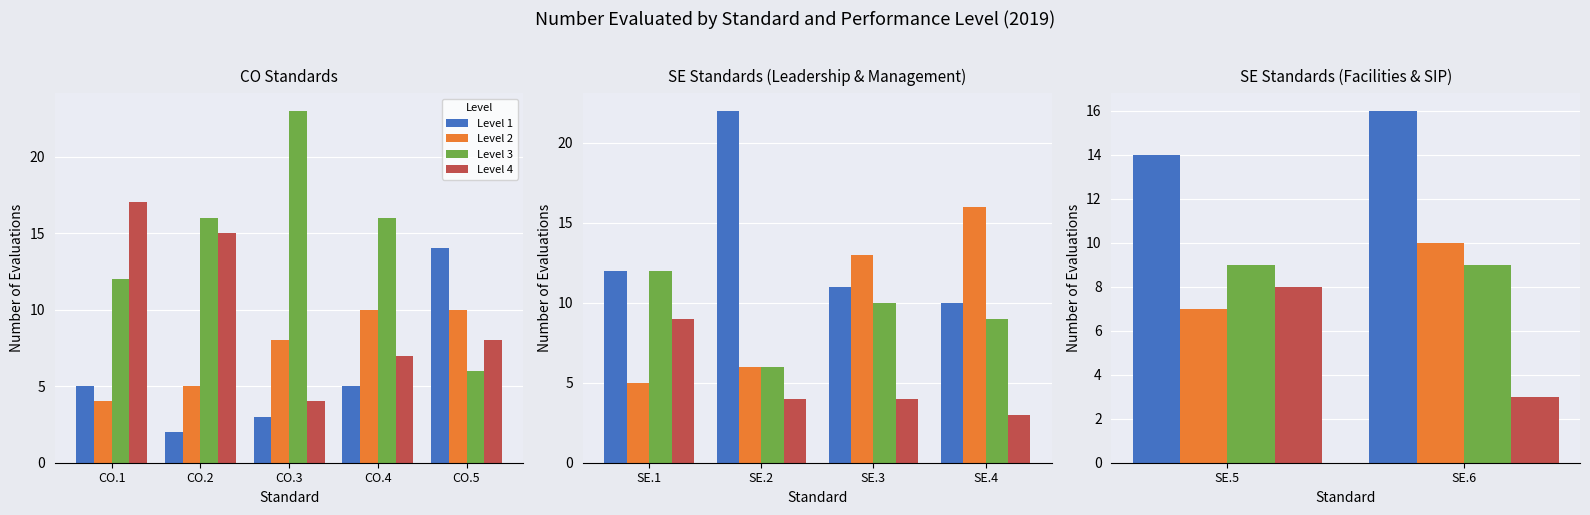

The Level 1 series shows 28 at SE.6. True or false?

False